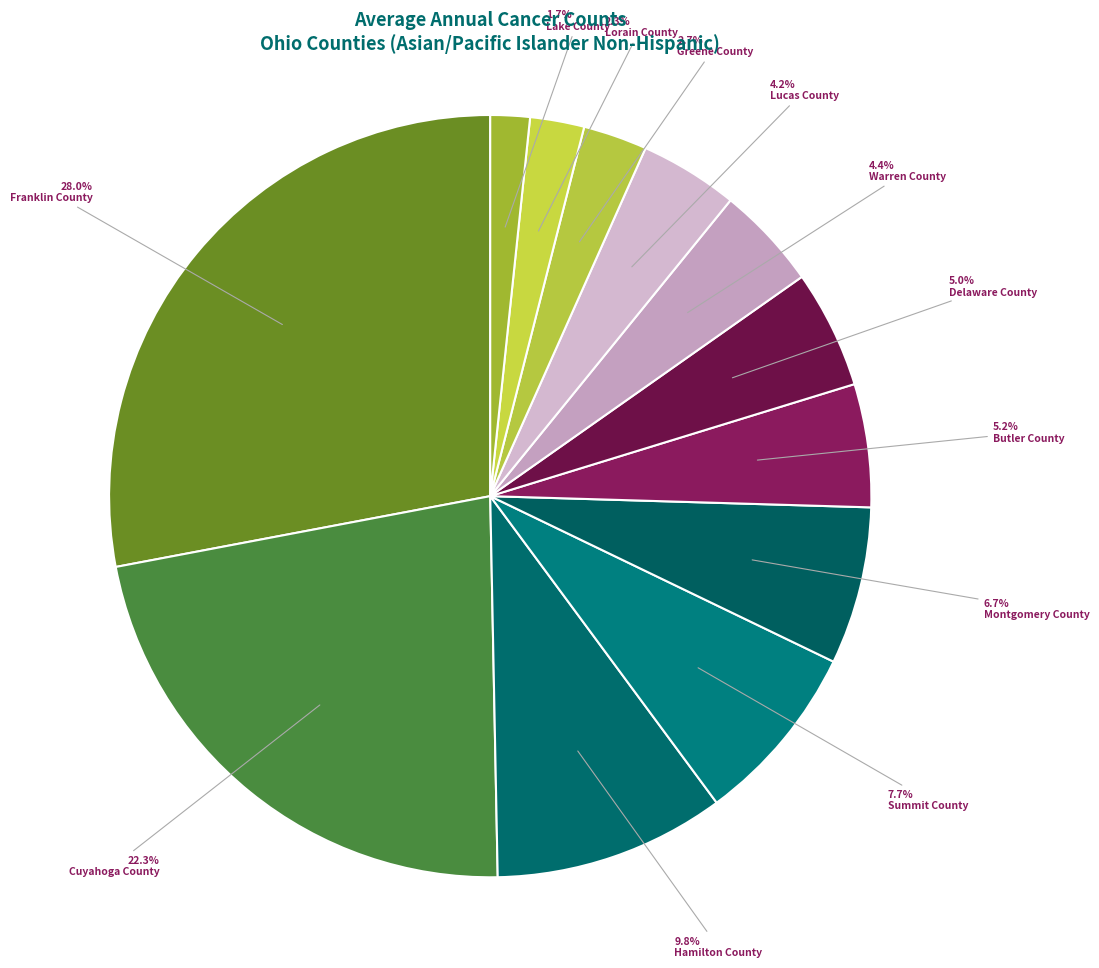

Which category has the smallest portion of the pie?

Lake County